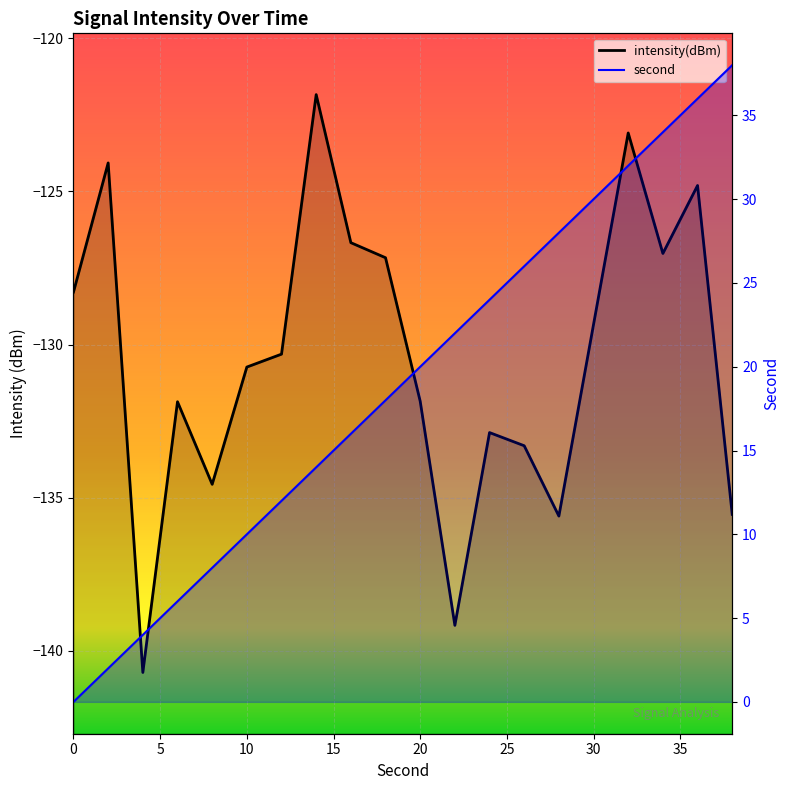

How many categories are shown in the chart?

20